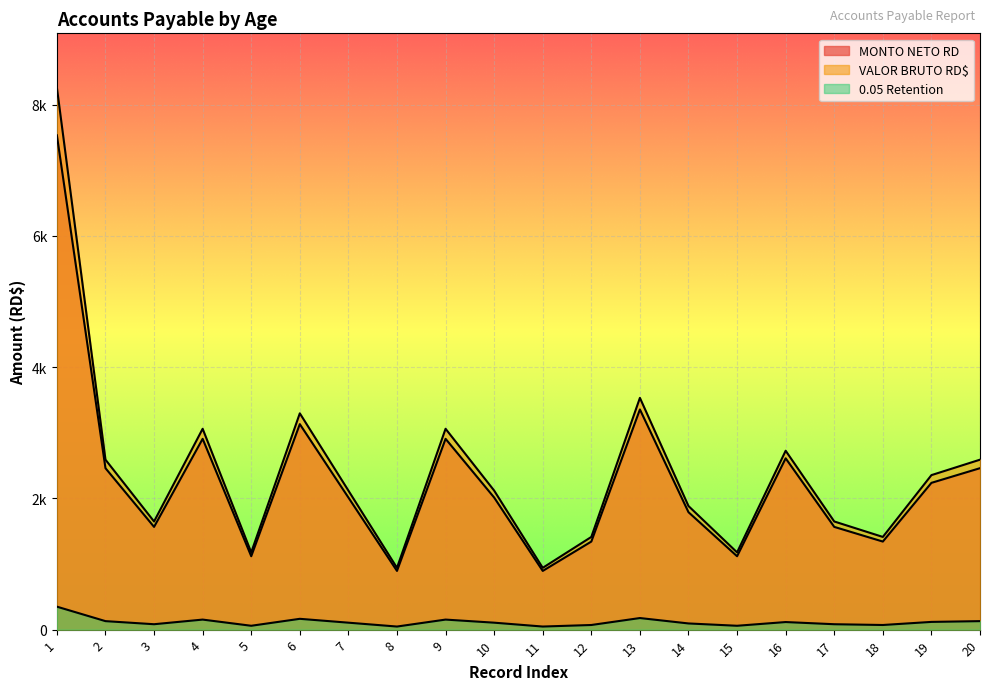

Rank the series at 11 from highest to lowest value.

VALOR BRUTO RD$, MONTO NETO RD, 0.05 Retention